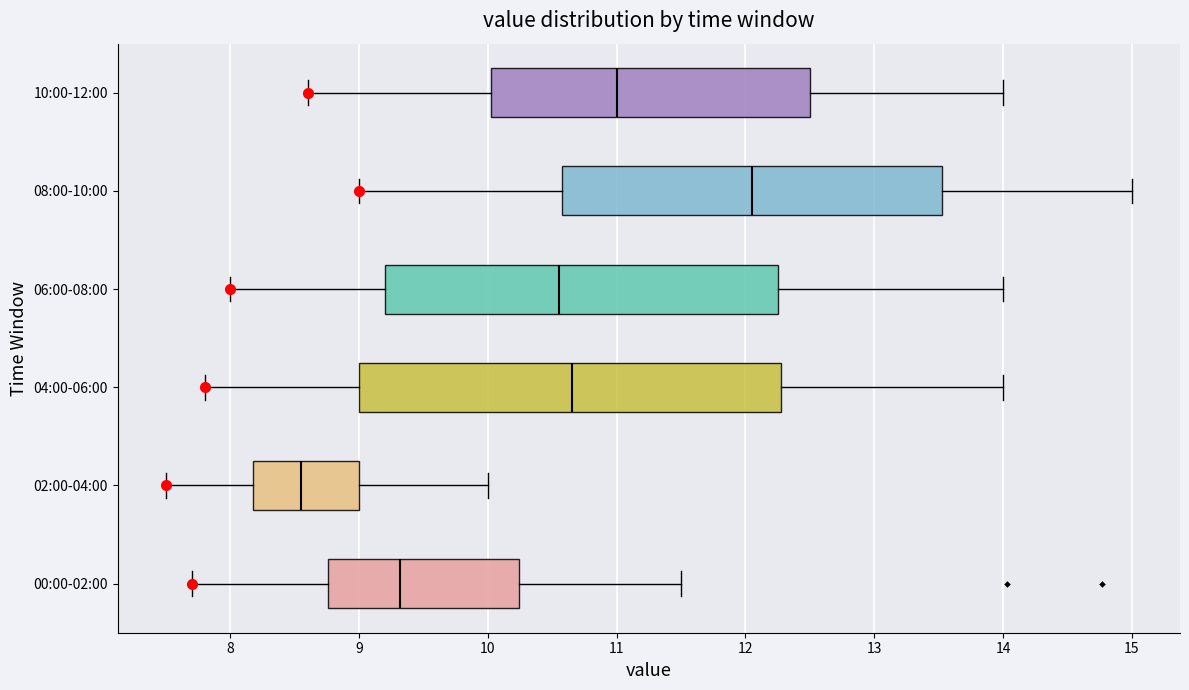

Reading bottom to top, read every box against the x-axis: the position of its median line, the range the box covers, and the ends of its whiskers. The values are not printed on the chart, so give them approximately, as read against the axis.

00:00-02:00: median 9.3, box 8.8 to 10.2, whiskers 7.7 to 11.5
02:00-04:00: median 8.6, box 8.2 to 9.0, whiskers 7.5 to 10.0
04:00-06:00: median 10.7, box 9.0 to 12.3, whiskers 7.8 to 14.0
06:00-08:00: median 10.6, box 9.2 to 12.3, whiskers 8.0 to 14.0
08:00-10:00: median 12.1, box 10.6 to 13.5, whiskers 9.0 to 15.0
10:00-12:00: median 11.0, box 10.0 to 12.5, whiskers 8.6 to 14.0